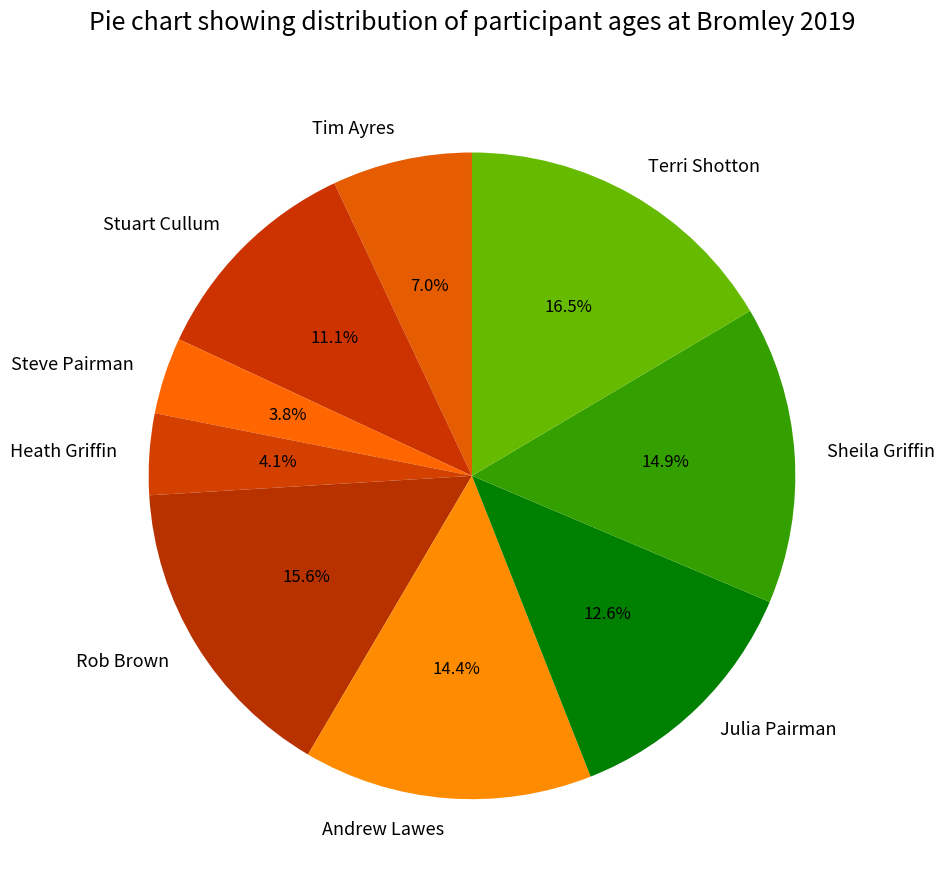

To the nearest percent, what is the combined percentage of Stuart Cullum and Terri Shotton?

28%